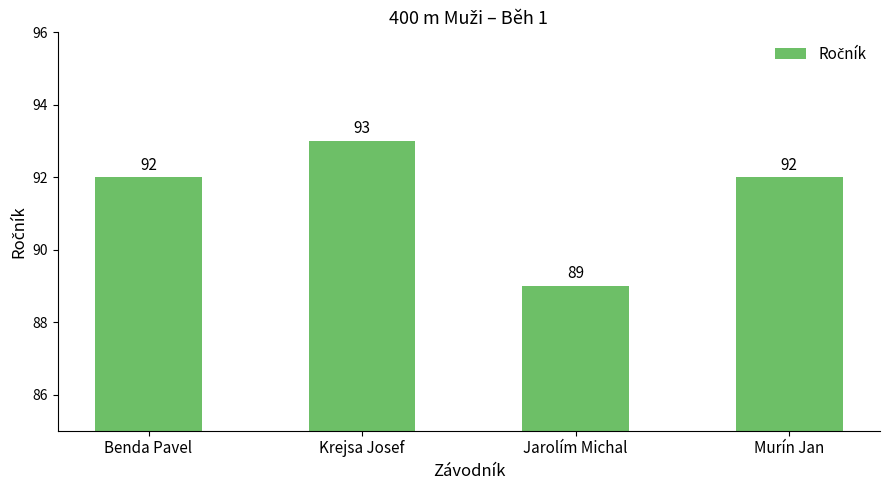

What is the greatest value displayed?

93